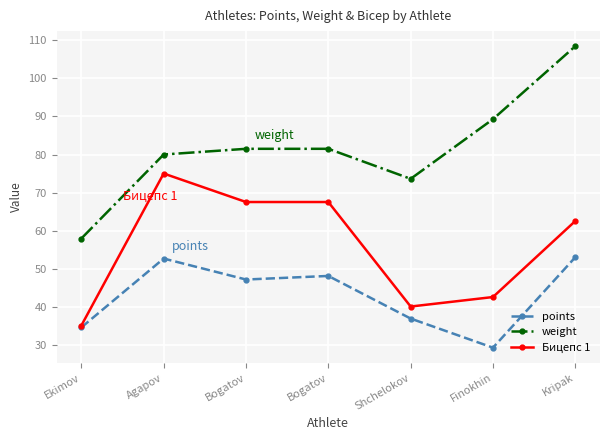

In points, how many points are lower than both neighbors (excluding endpoints)?

2